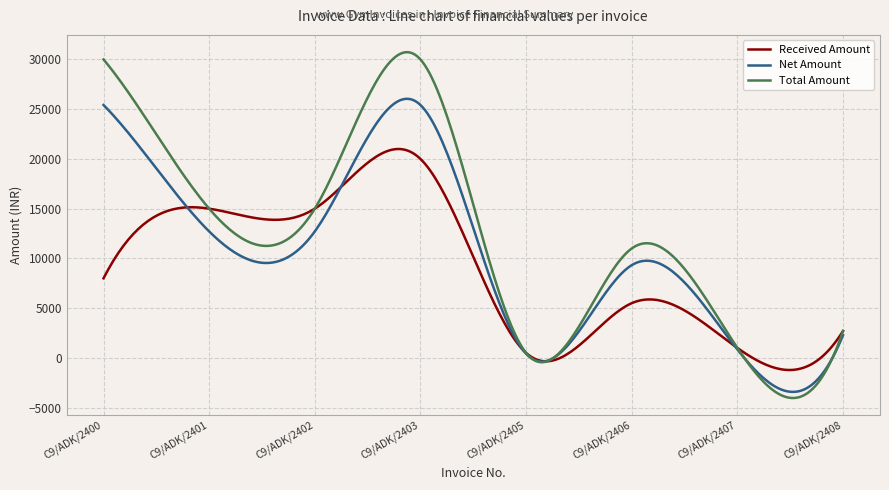

Which series has the largest range (max minus min)?

Total Amount